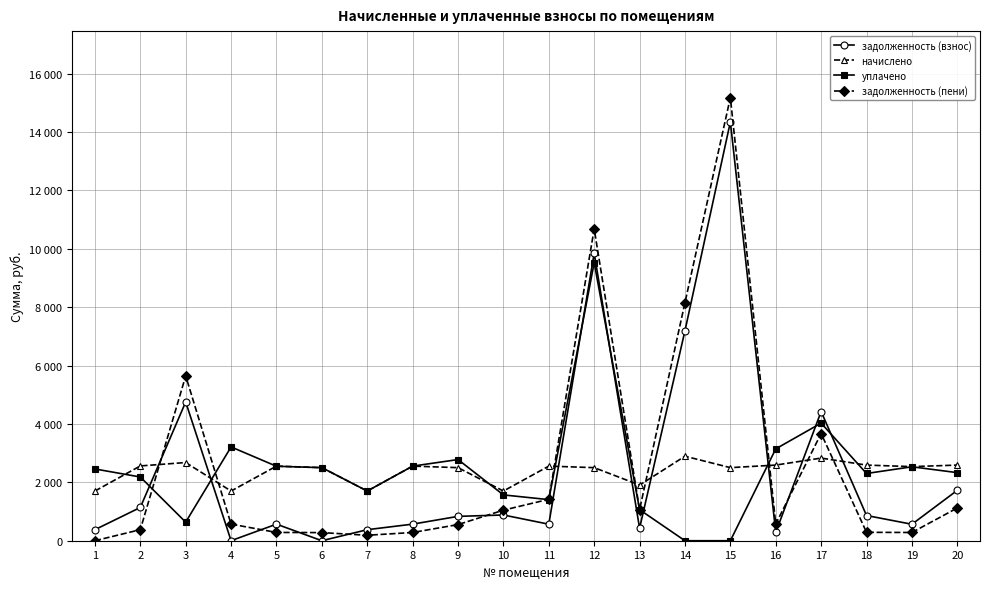

Does the chart have visible grid lines?

Yes